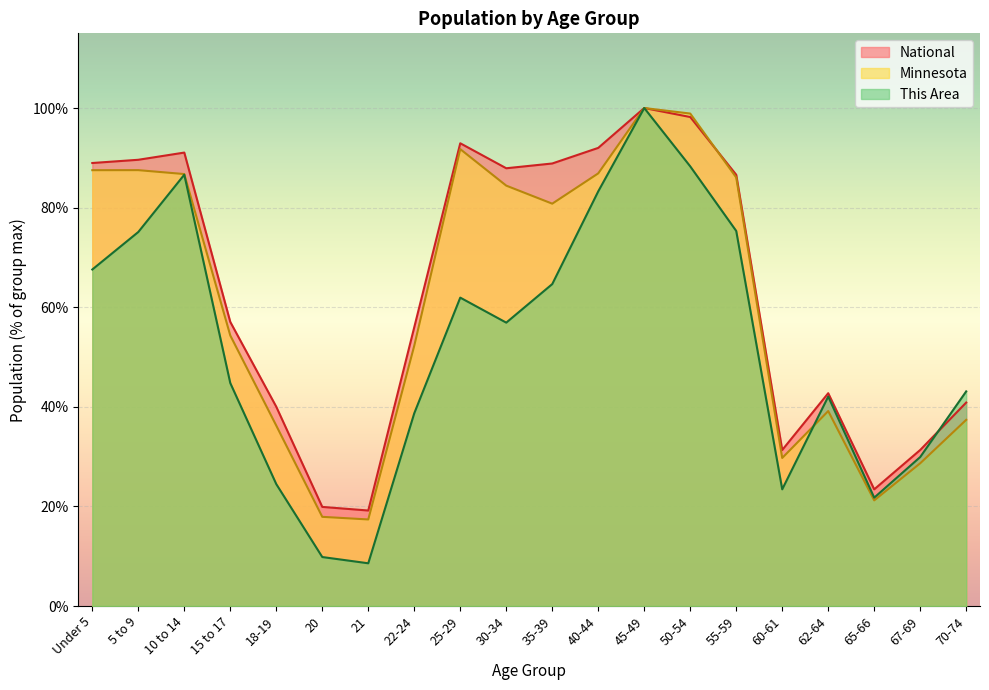

In Minnesota, how many points are higher than both neighbors (excluding endpoints)?

4